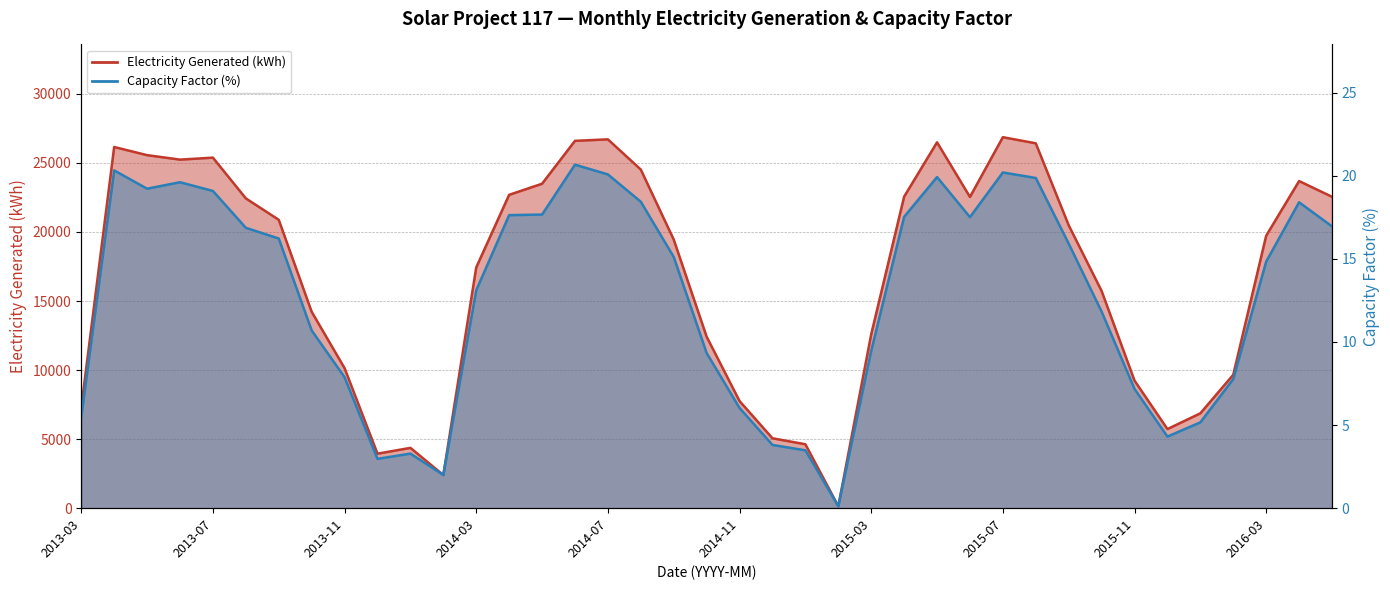

What is the average value of the Capacity Factor (%) series?

12.7